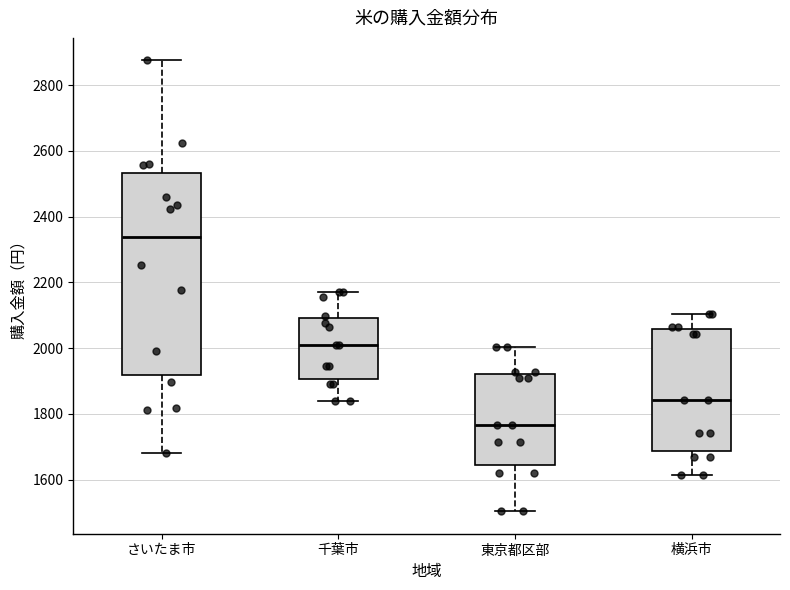

Comparing the boxes themselves (not the whiskers), which one is the tallest?

さいたま市